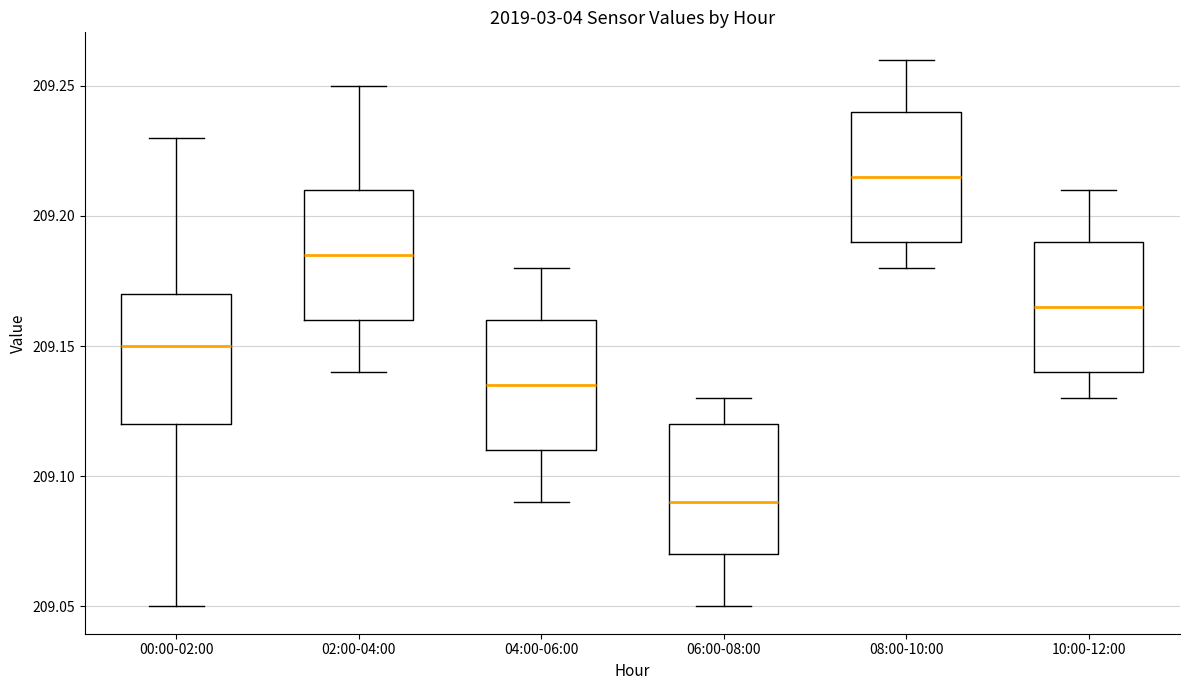

Reading left to right, read every box against the y-axis: the position of its median line, the range the box covers, and the ends of its whiskers. The values are not printed on the chart, so give them approximately, as read against the axis.

00:00-02:00: median 209.150, box 209.120 to 209.170, whiskers 209.050 to 209.230
02:00-04:00: median 209.185, box 209.160 to 209.210, whiskers 209.140 to 209.250
04:00-06:00: median 209.135, box 209.110 to 209.160, whiskers 209.090 to 209.180
06:00-08:00: median 209.090, box 209.070 to 209.120, whiskers 209.050 to 209.130
08:00-10:00: median 209.215, box 209.190 to 209.240, whiskers 209.180 to 209.260
10:00-12:00: median 209.165, box 209.140 to 209.190, whiskers 209.130 to 209.210